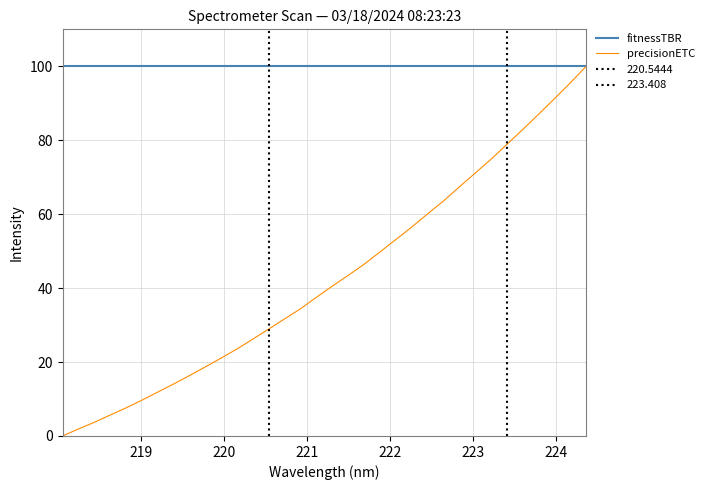

True or false: fitnessTBR and precisionETC cross at least once.

False